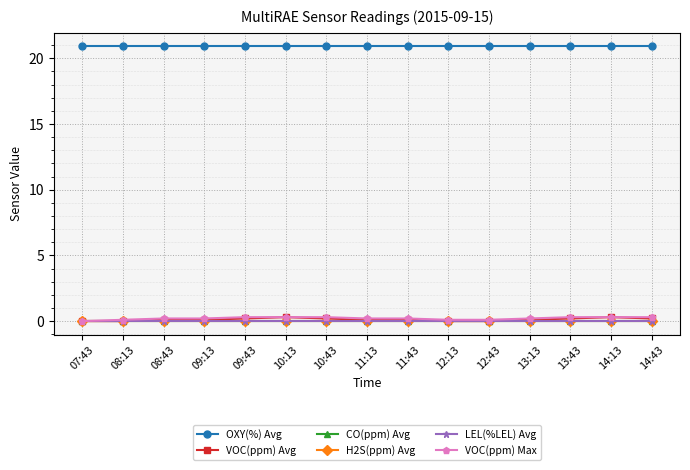

What is the difference between the VOC(ppm) Avg values at 14:43 and 10:13?

0.1